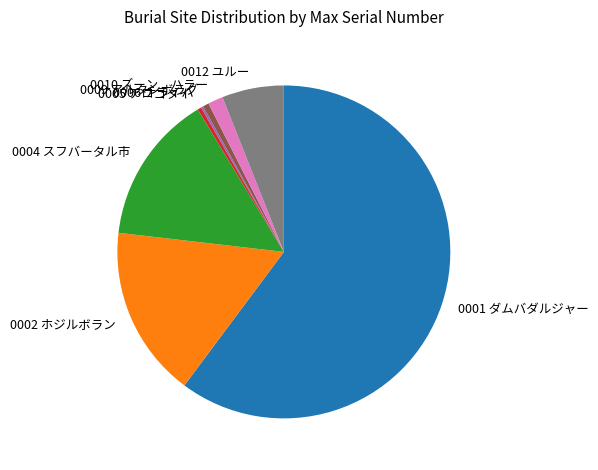

True or false: 0001 ダムバダルジャー accounts for 60% of the total.

True